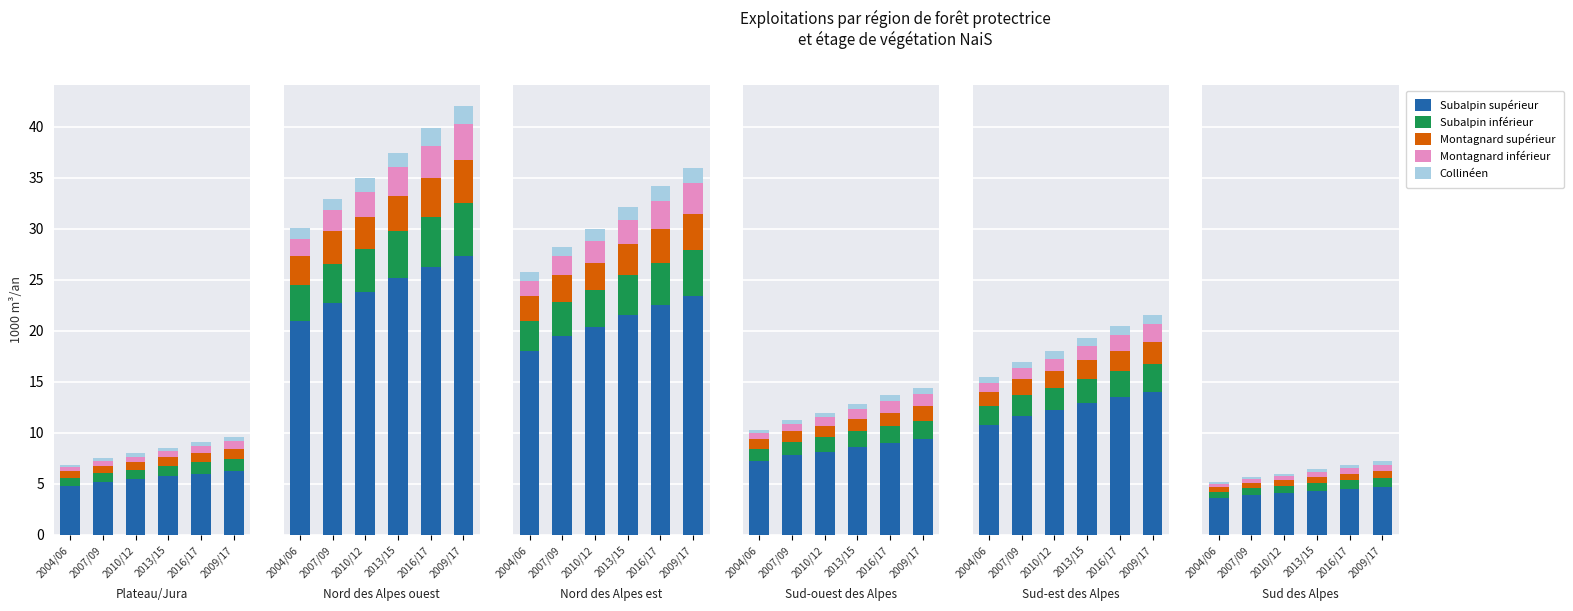

List the series in order of their peak value, highest first.

subalpin superieur total, subalpin inferieur total, montagnard superieur total, montagnard inferieur total, collineen total